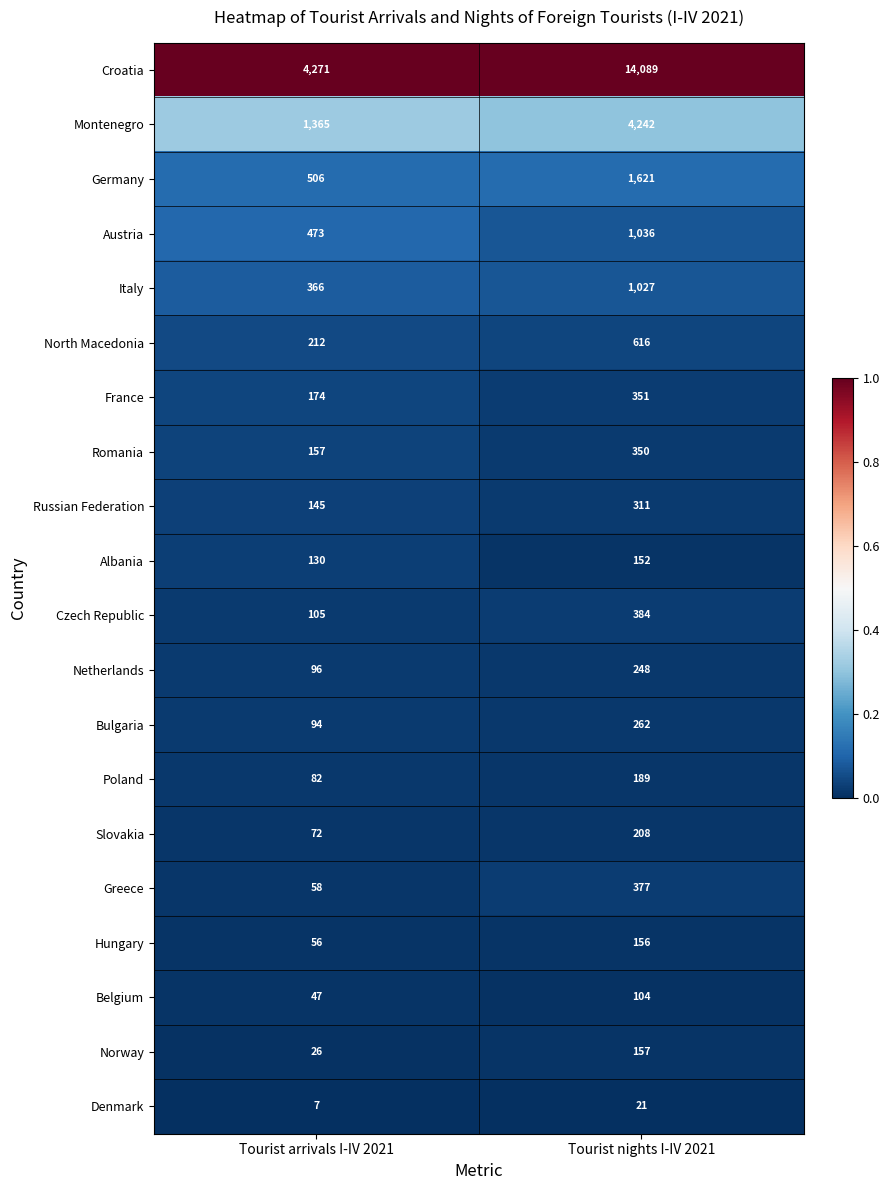

At which category does the chart reach its peak across all series?

Tourist nights I-IV 2021